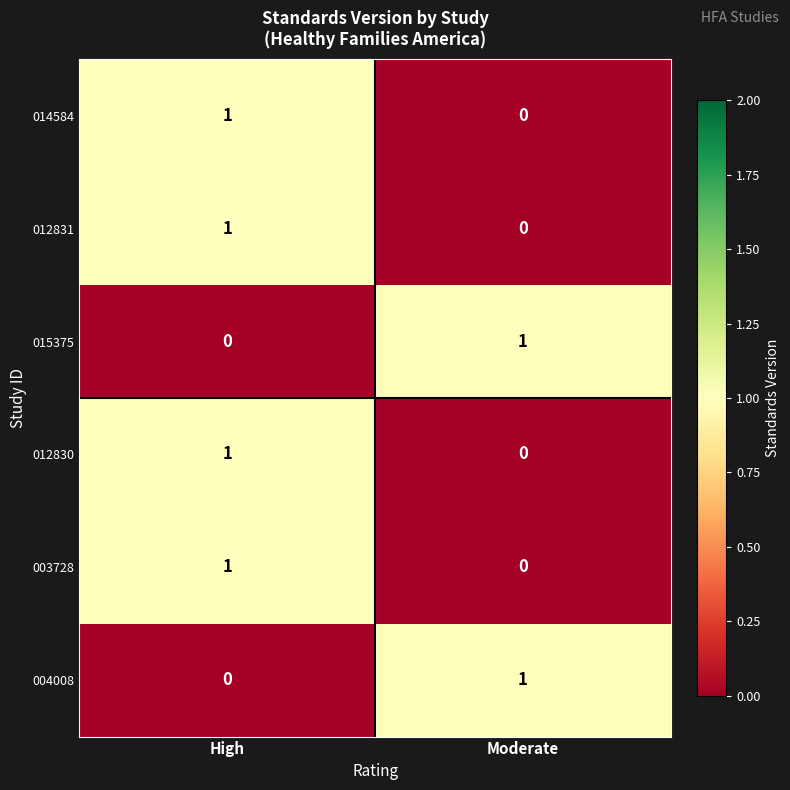

At which category is the sum across all series the highest?

High